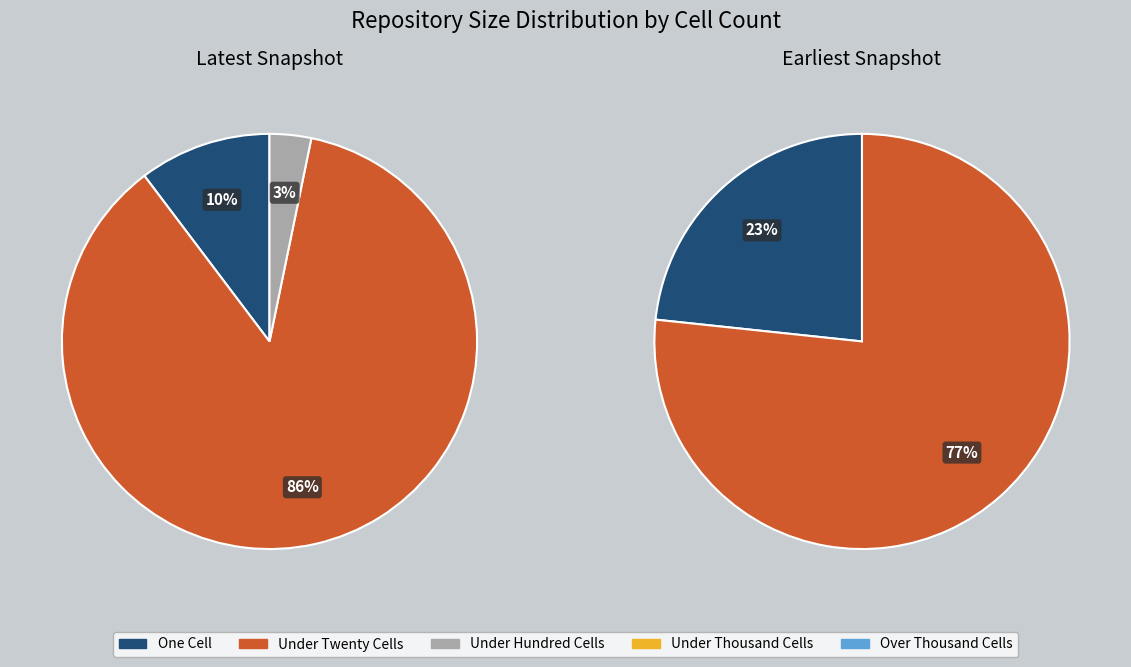

Count the number of slices in the pie.

5